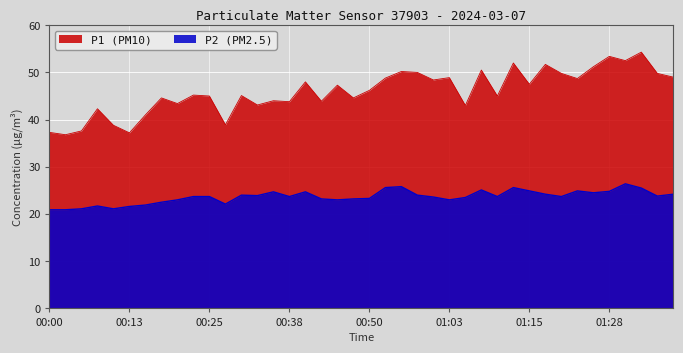

List the labels in order of P2 value, largest first.

01:30, 00:55, 00:53, 01:13, 01:33, 01:08, 01:15, 01:23, 01:28, 00:35, 00:40, 01:25, 01:18, 01:38, 00:30, 00:58, 00:33, 01:35, 00:23, 00:25, 00:38, 01:10, 01:20, 01:00, 01:05, 00:50, 00:43, 00:48, 00:20, 00:45, 01:03, 00:18, 00:28, 00:15, 00:08, 00:13, 00:05, 00:10, 00:00, 00:03